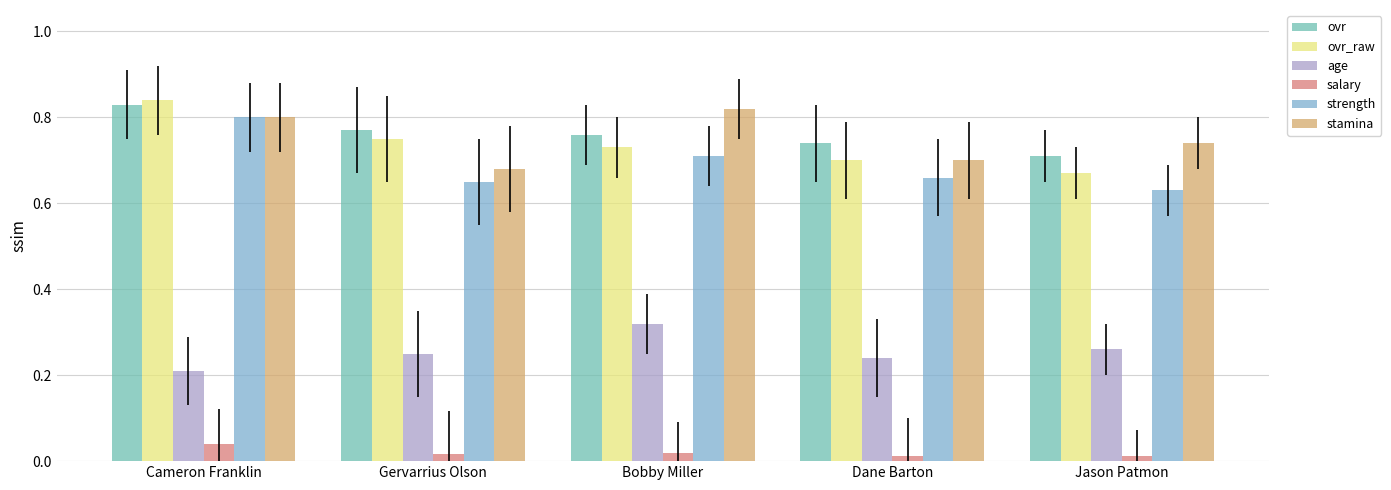

Is it true that strength equals 0.7 at Dane Barton?

True